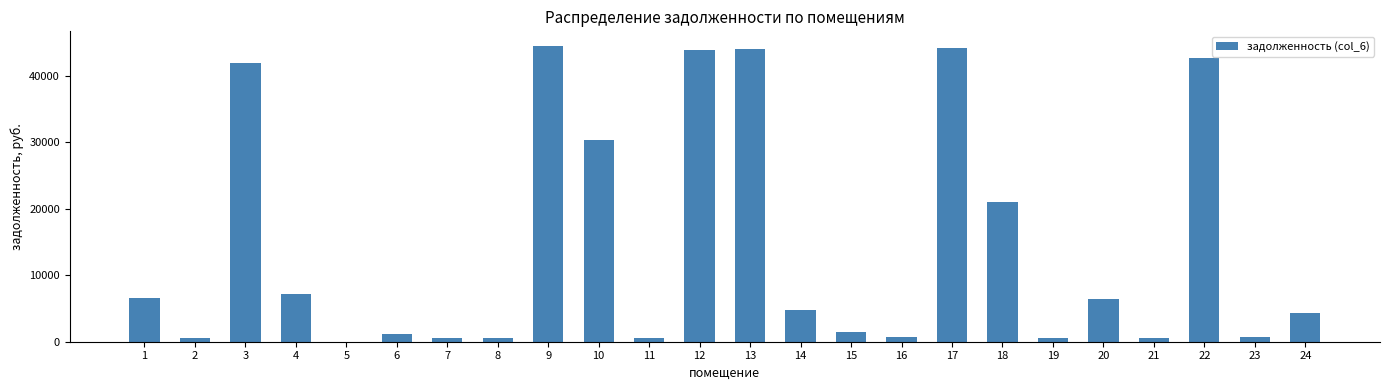

What is the sum of all values?

349664.6